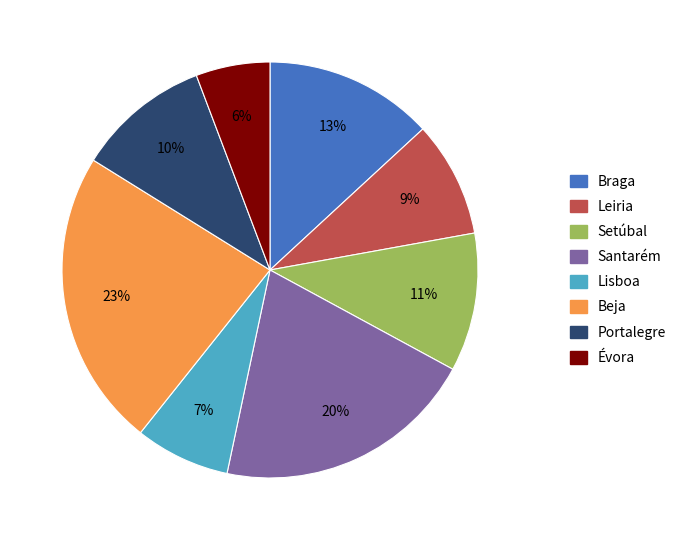

Is the sum of Beja and Évora greater than half?

No